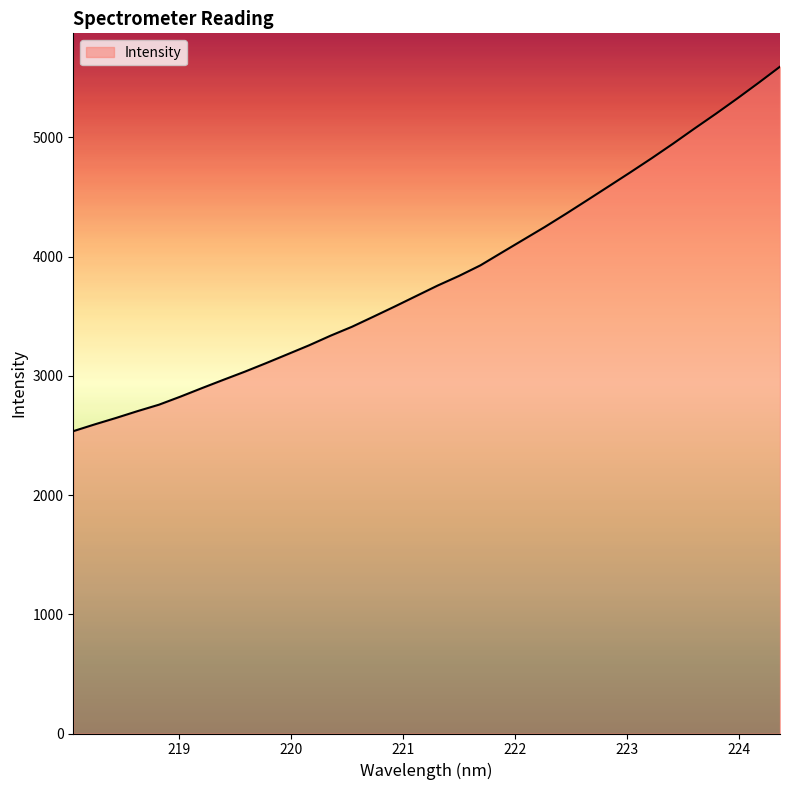

What is the minimum value shown in the chart?

2535.8